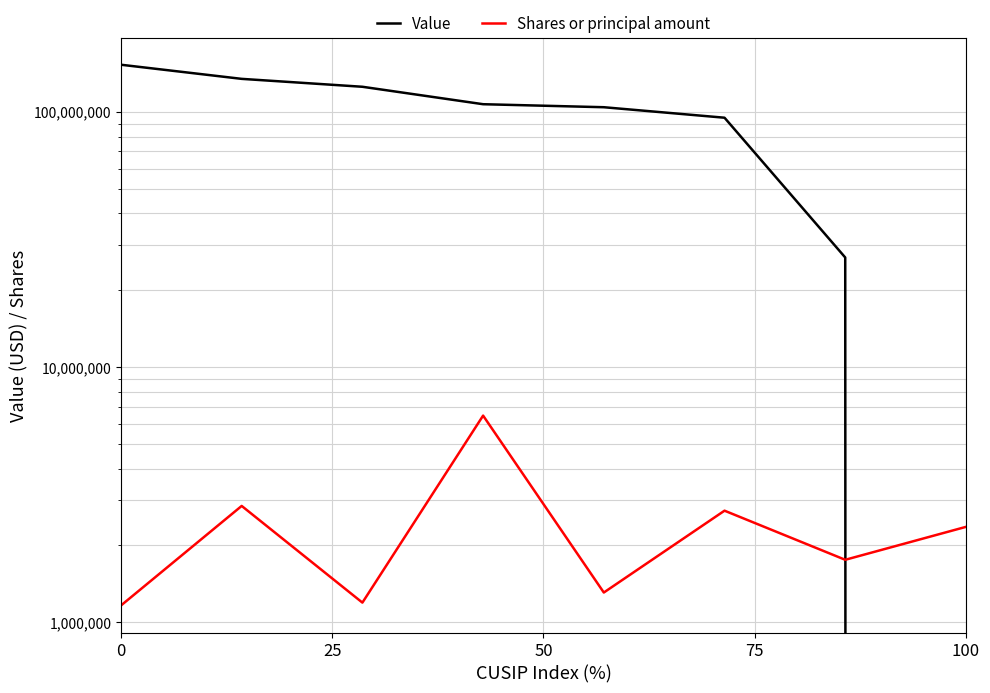

At how many categories does at least one series exceed 115939089?

3